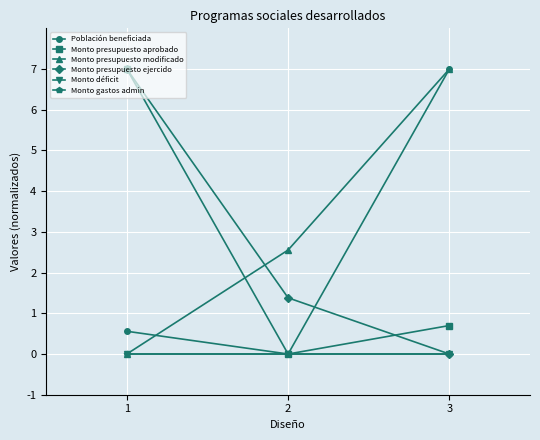

Reading left to right, transcribe all the data shown in this chart.

Población beneficiada: 1=0.6	2=0.0	3=7.0
Monto presupuesto aprobado: 1=7.0	2=0.0	3=0.7
Monto presupuesto modificado: 1=0.0	2=2.6	3=7.0
Monto presupuesto ejercido: 1=7.0	2=1.4	3=0.0
Monto déficit: 1=0.0	2=0.0	3=0.0
Monto gastos admin: 1=0.0	2=0.0	3=0.0